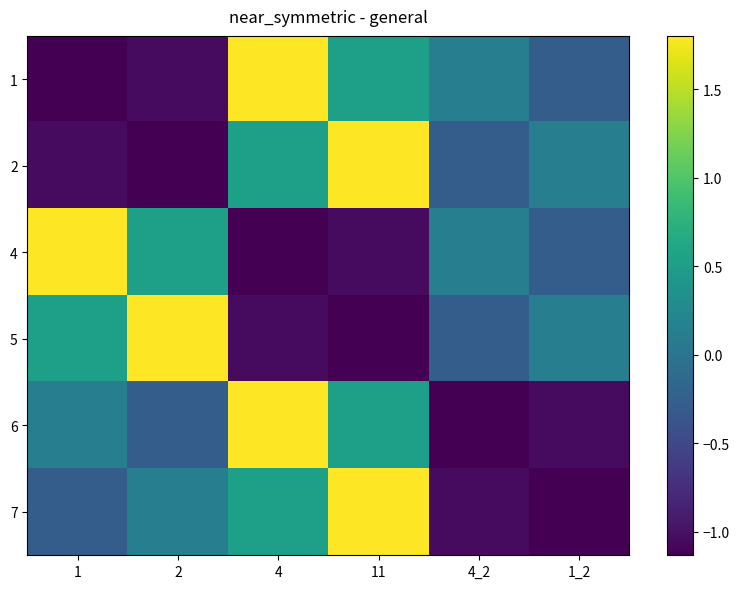

Rank the series at 11 from lowest to highest value.

5, 4, 1, 6, 2, 7